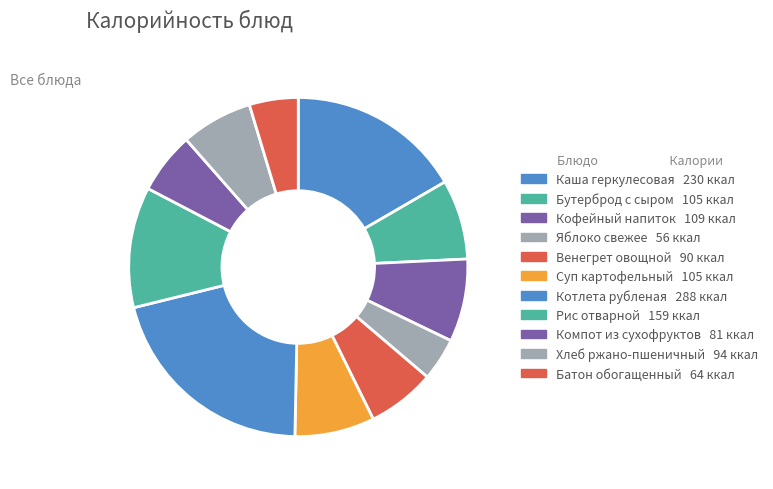

What percentage is NOT represented by Бутерброд с сыром?

92.4%